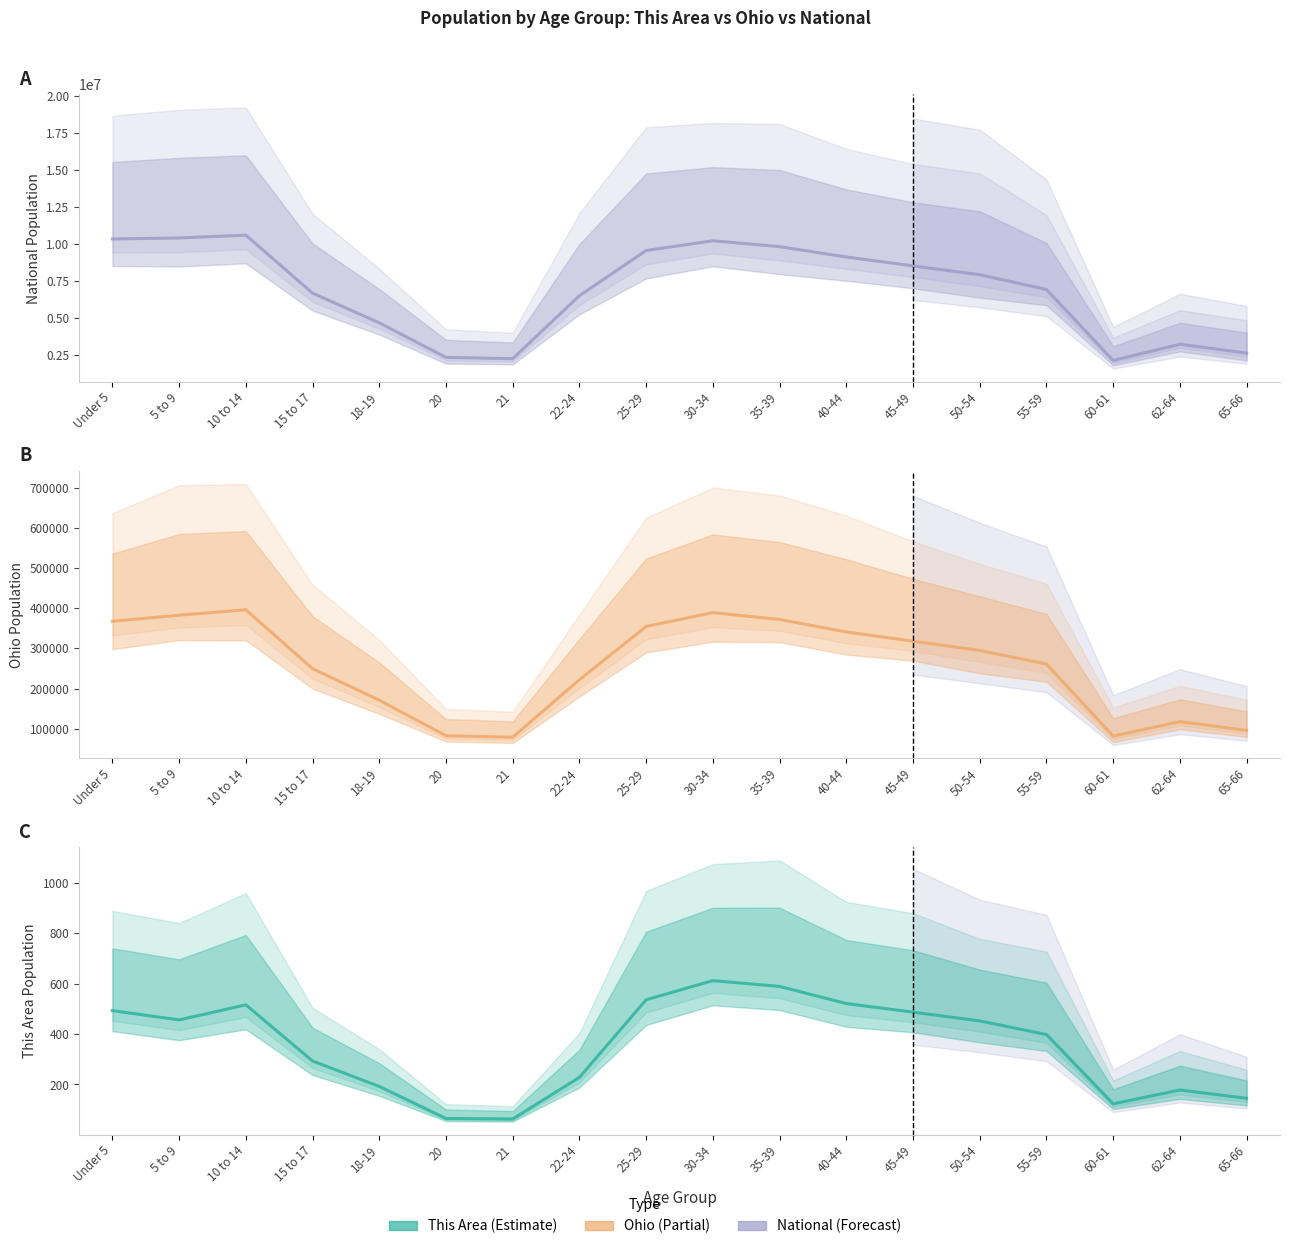

In This Area line, how many points are lower than both neighbors (excluding endpoints)?

3